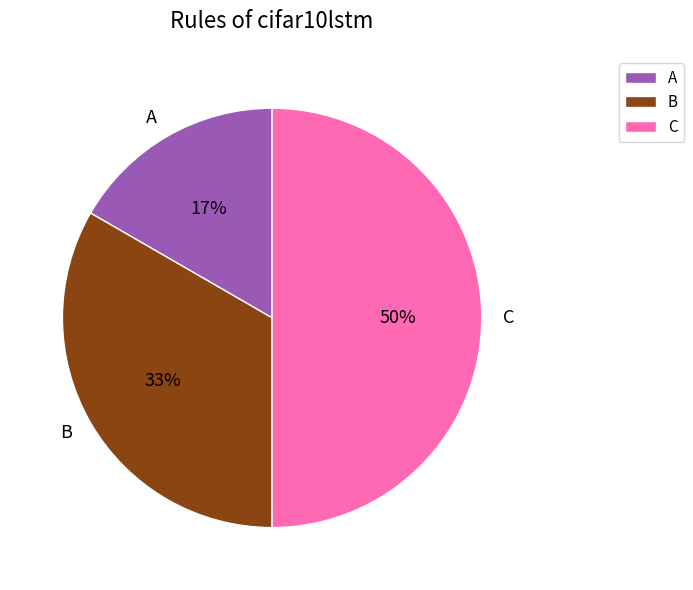

What is the ratio of the value at A to the value at B?

0.5